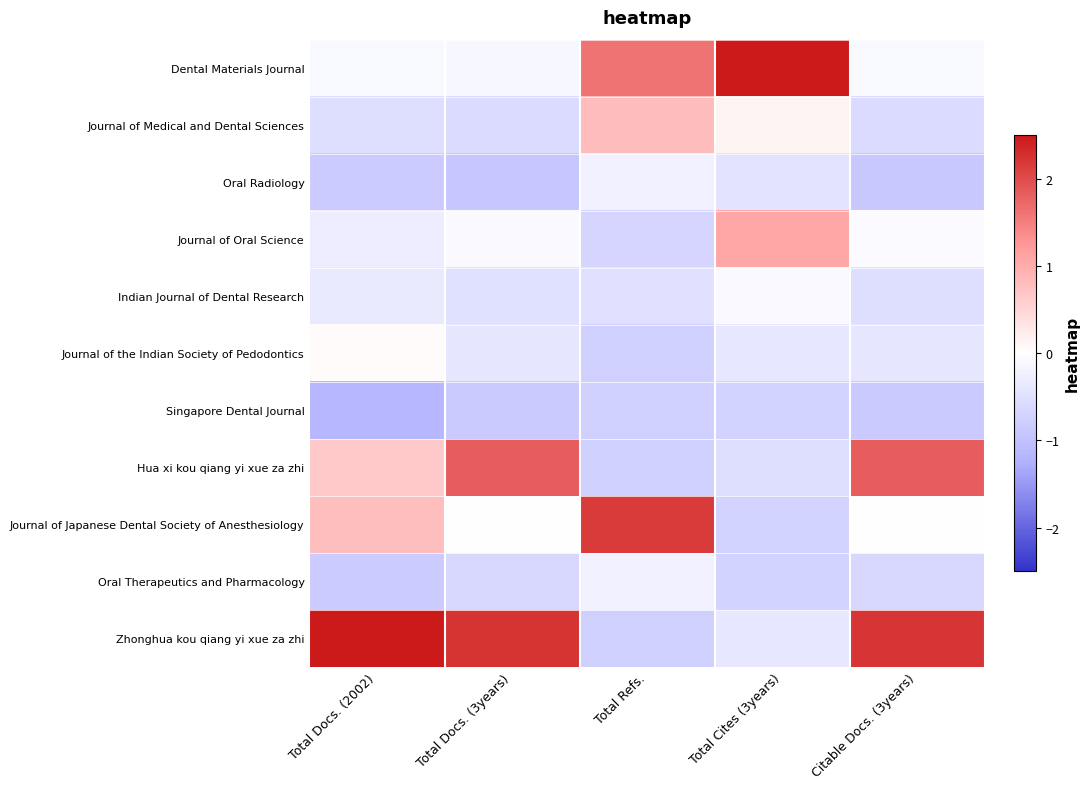

At which category does the chart reach its peak across all series?

Total Cites (3years)